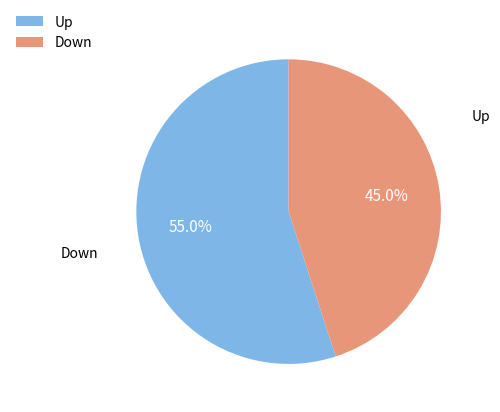

Which category has the biggest portion of the pie?

Up